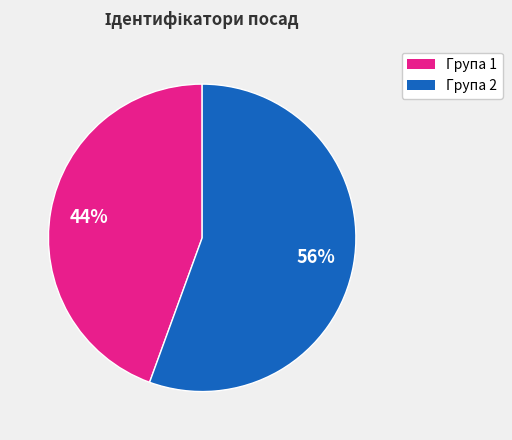

Does any single category account for the majority?

Yes